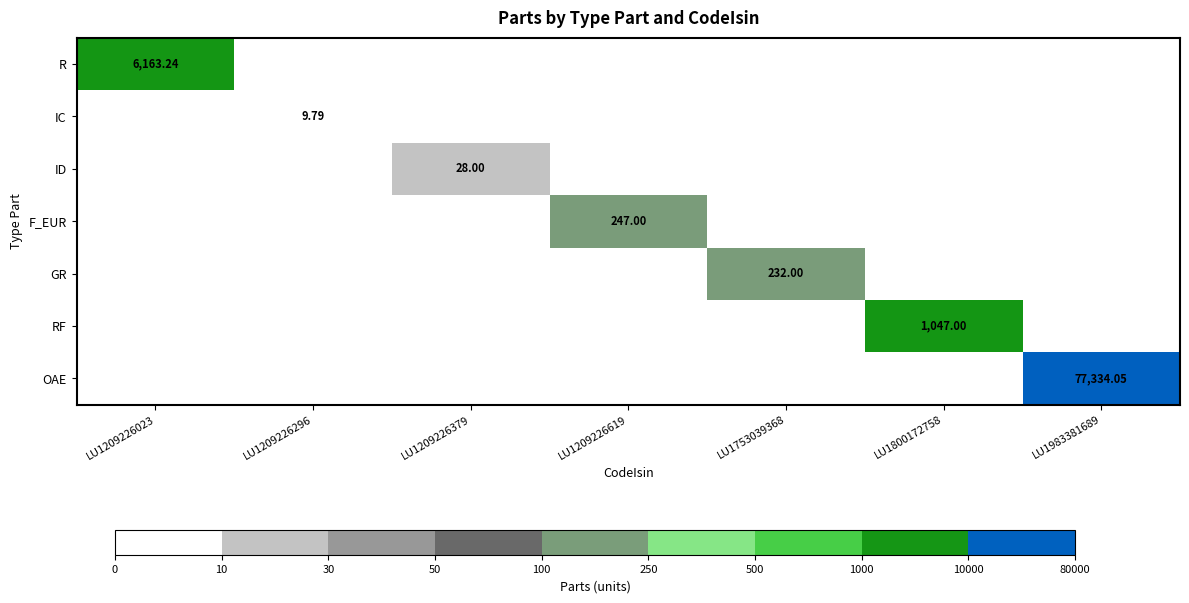

Which series changed the most between LU1209226023 and LU1209226619?

R